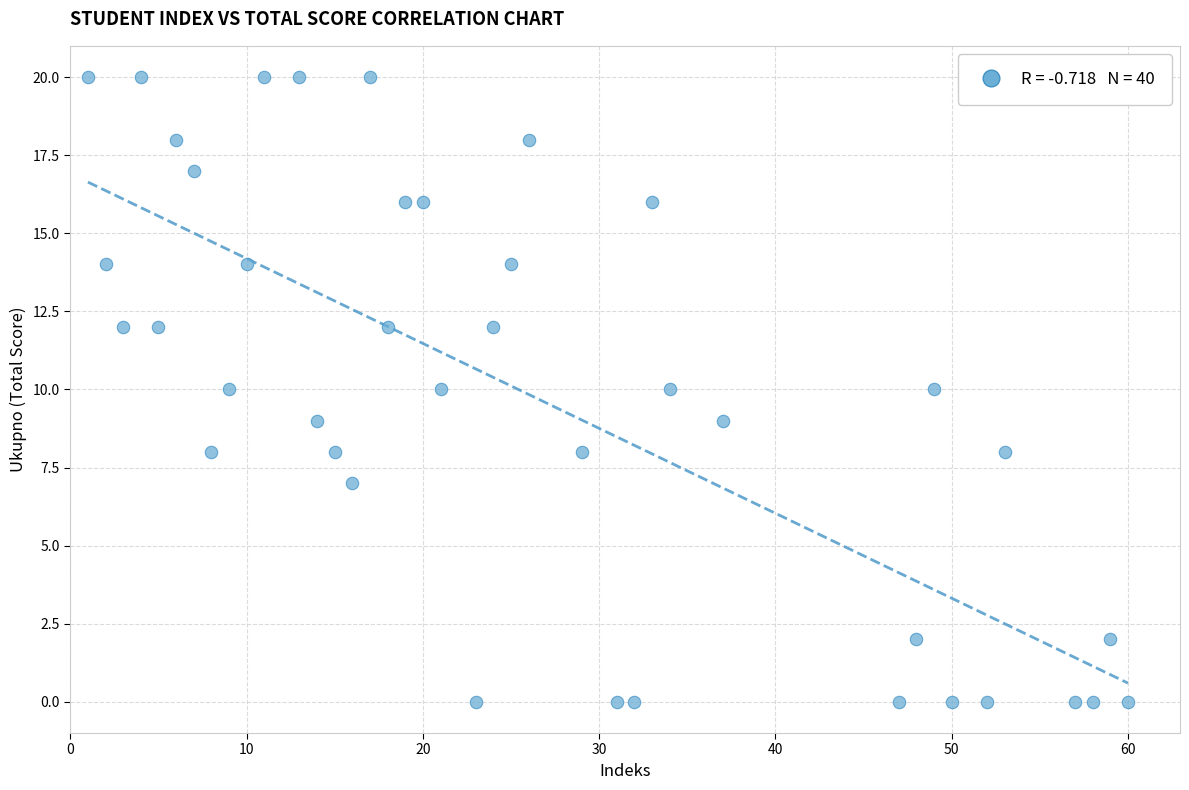

What is the range of X values (max minus min)?

59